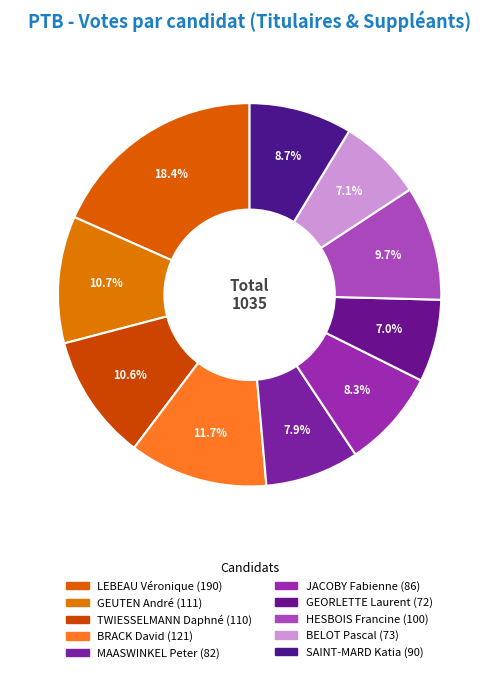

How many slices are in this pie chart?

10